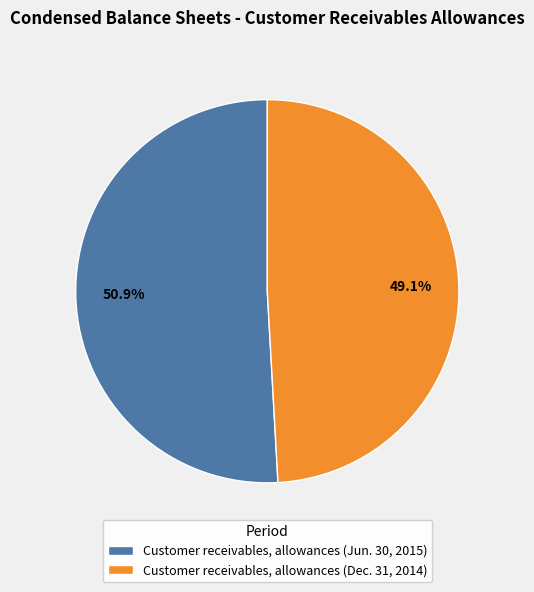

Is the sum of Customer receivables, allowances (Dec. 31, 2014) and Customer receivables, allowances (Jun. 30, 2015) greater than half?

Yes